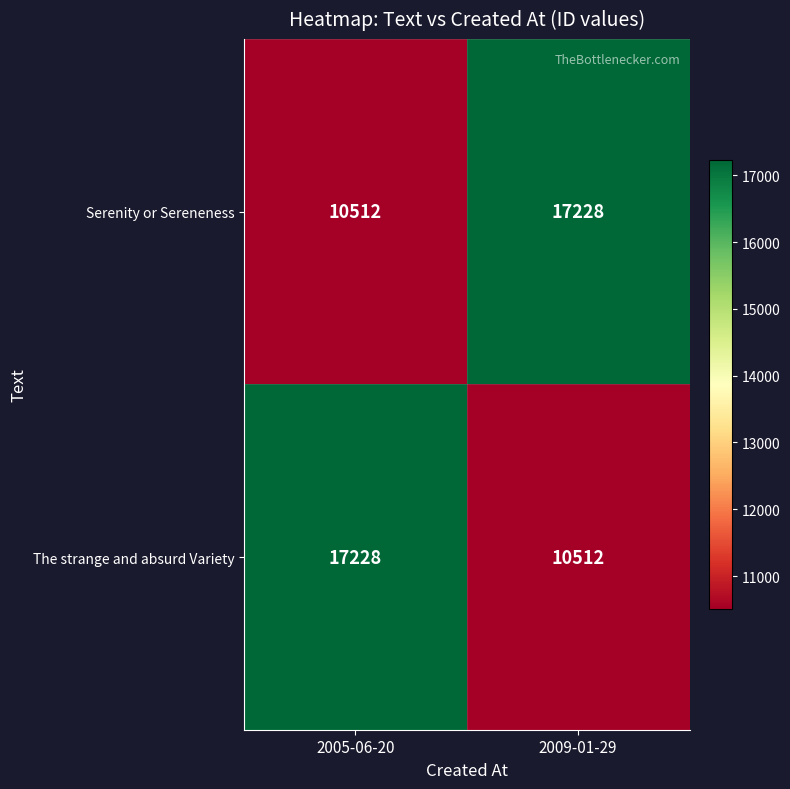

What is the difference between the maximum and minimum values in the The strange and absurd Variety series?

6716